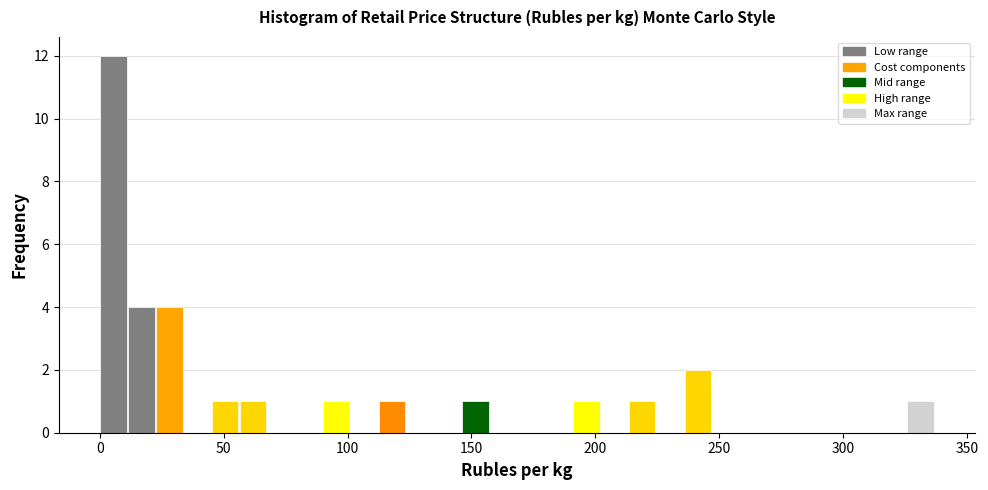

Around what value on the x-axis is the tallest bar? Give the approximate position of its centre, as read against the axis.

5